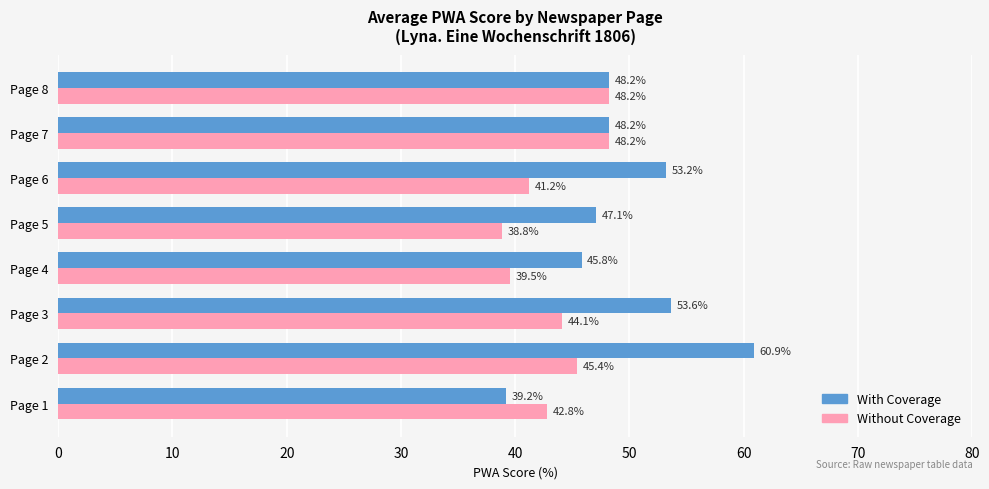

What are all the series names shown in the legend?

With Coverage, Without Coverage